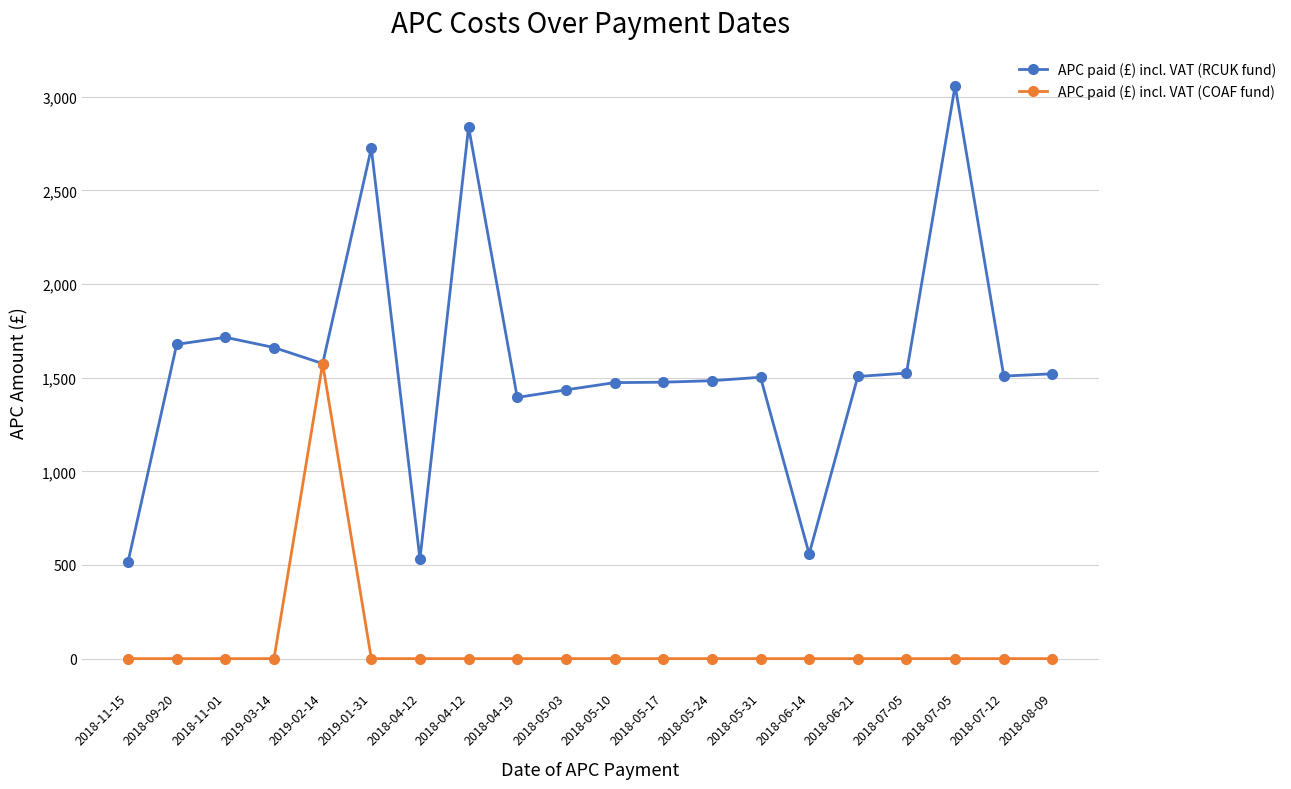

How many lines are shown in the chart?

2